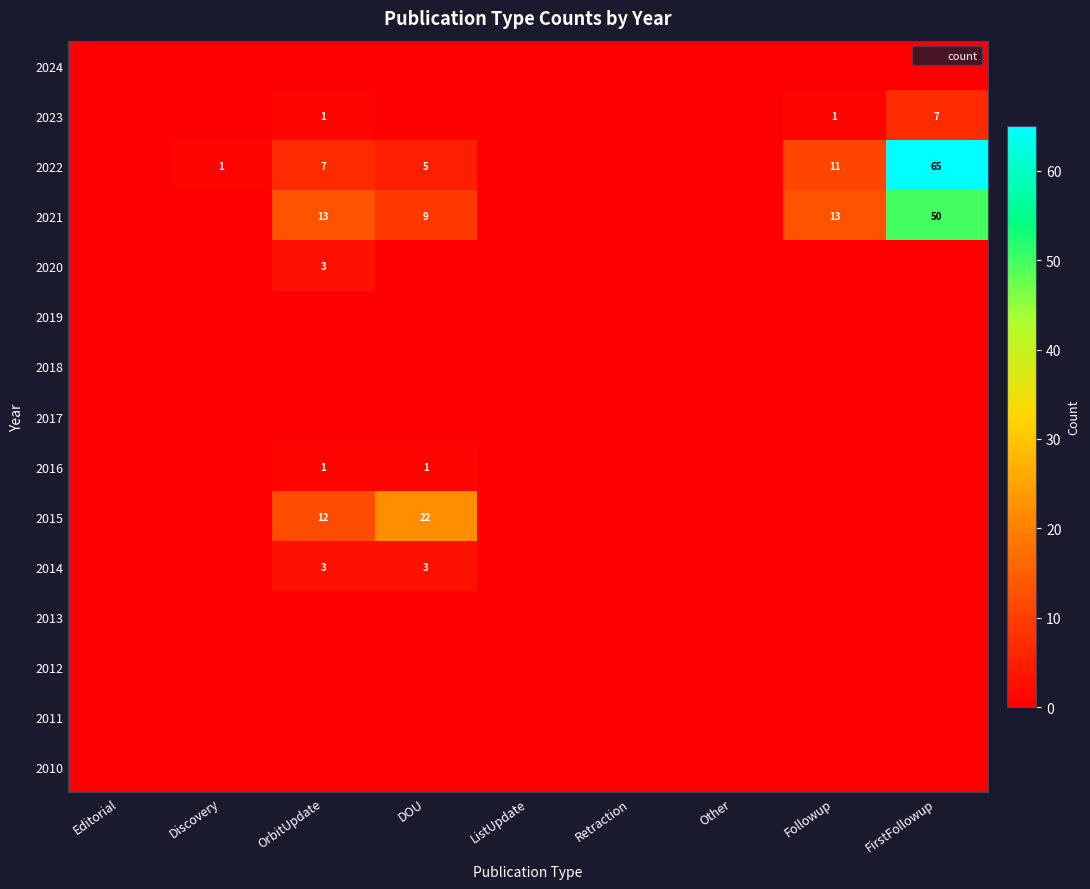

At which category is the sum across all series the highest?

FirstFollowup